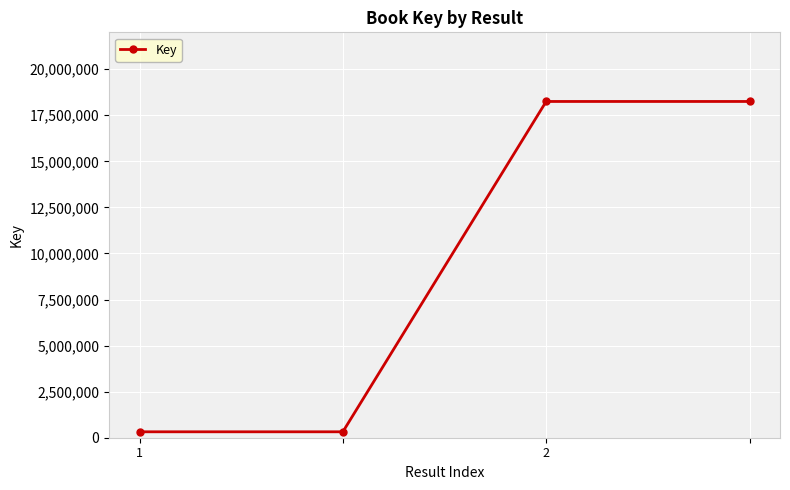

Does the chart have visible grid lines?

Yes